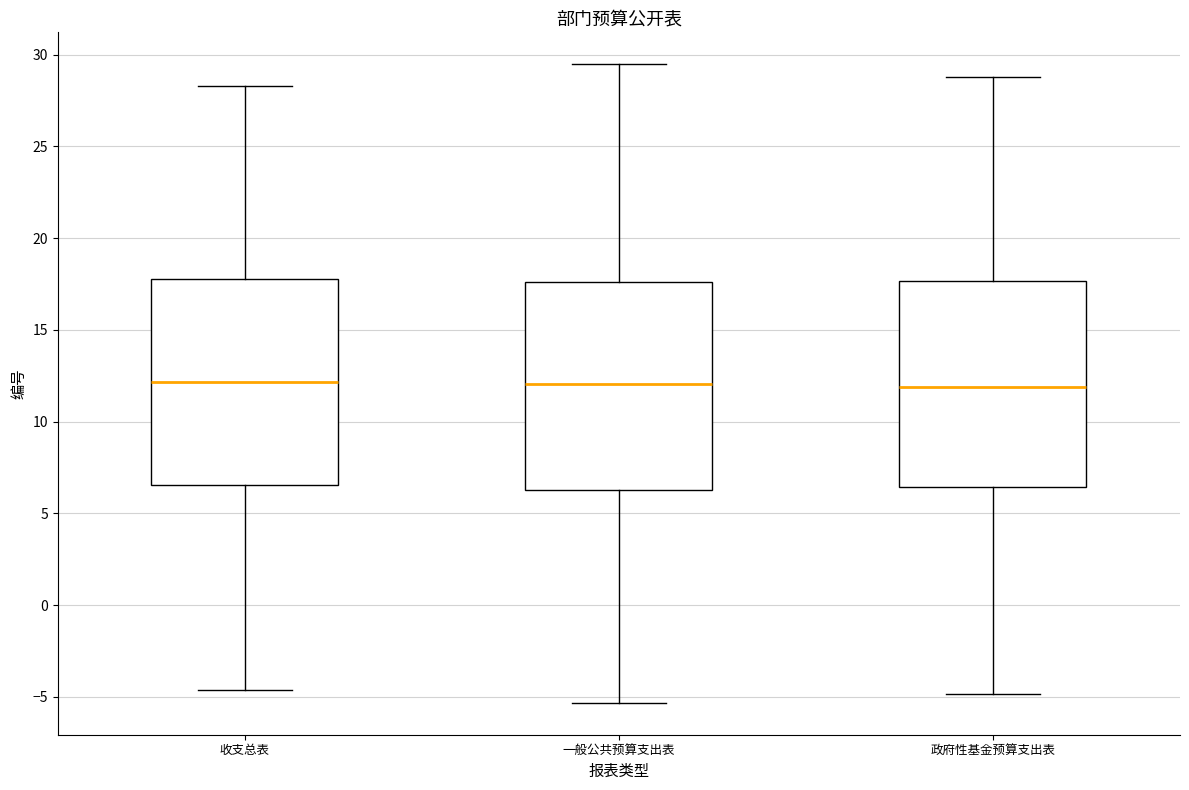

Where does the median line of the box for 政府性基金预算支出表 sit on the y-axis? The values are not printed on the chart, so give them approximately, as read against the axis.

12.0